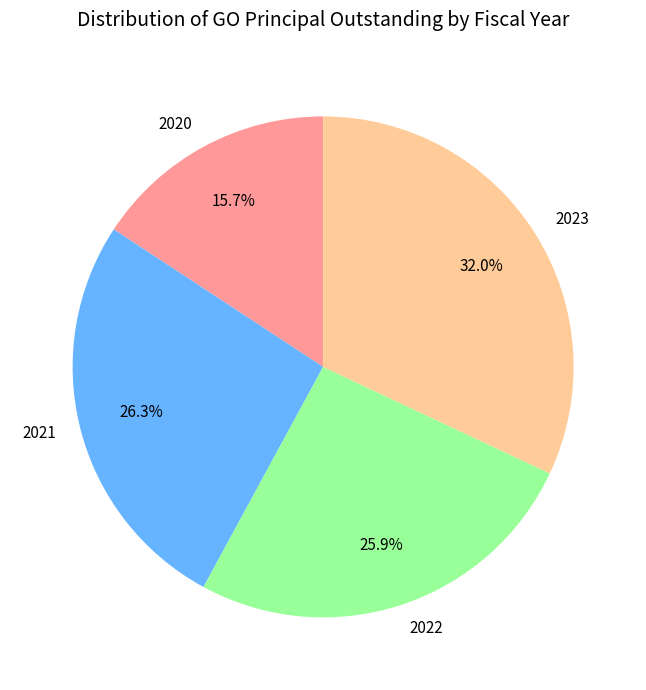

Approximately how many times larger is the value at 2021 compared to 2022?

1.0